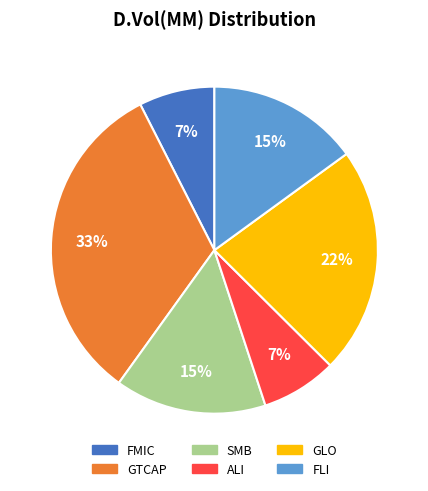

The SMB slice represents 15% of the pie. True or false?

True